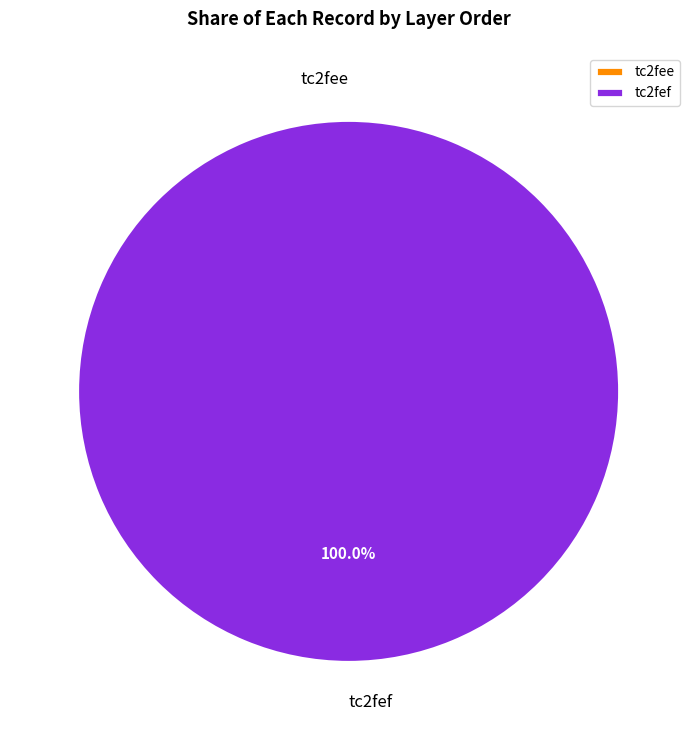

True or false: tc2fee accounts for 0% of the total.

True